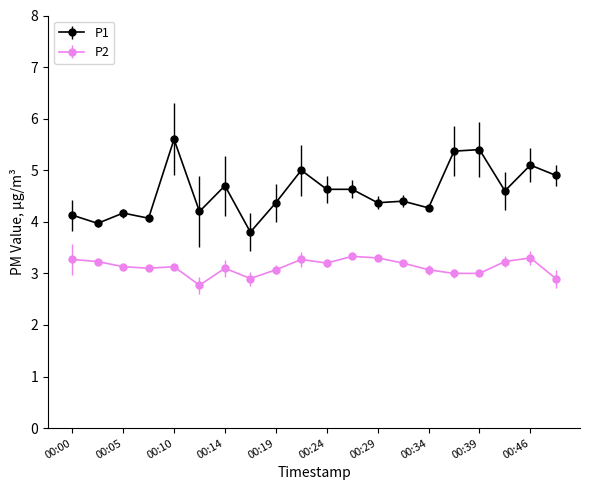

True or false: P2 has more than 1 points higher than both neighbors.

True